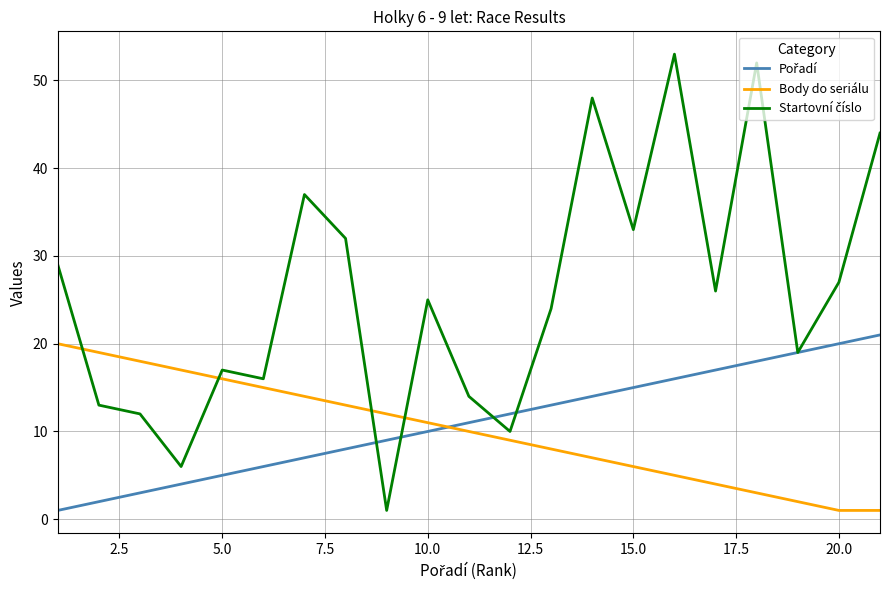

At how many categories does at least one series exceed 22?

12